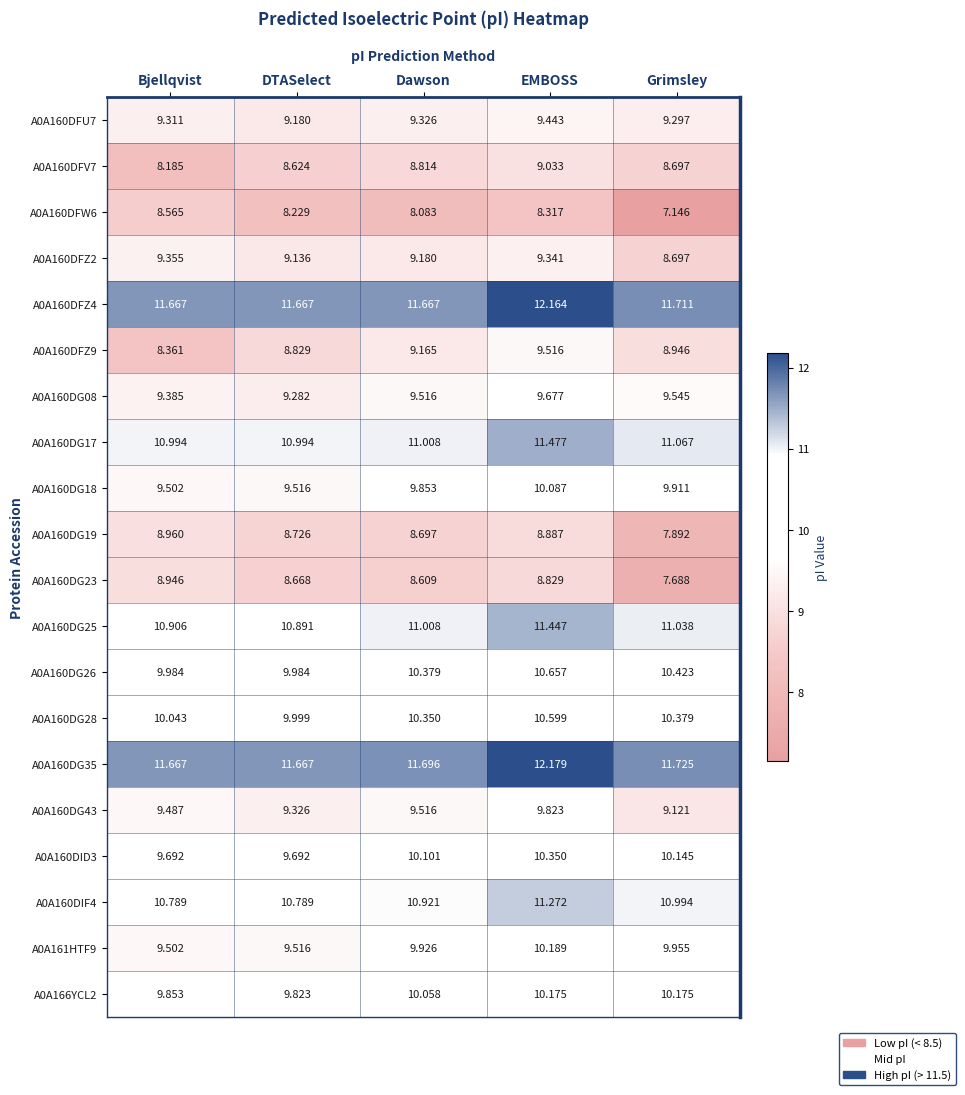

Rank the categories by A0A160DG23 value from highest to lowest.

Bjellqvist, EMBOSS, DTASelect, Dawson, Grimsley